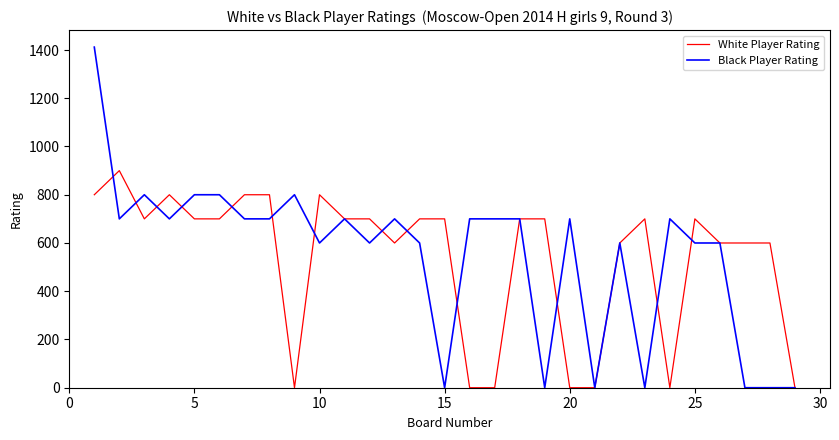

True or false: Black Player Rating and White Player Rating intersect in this chart.

True